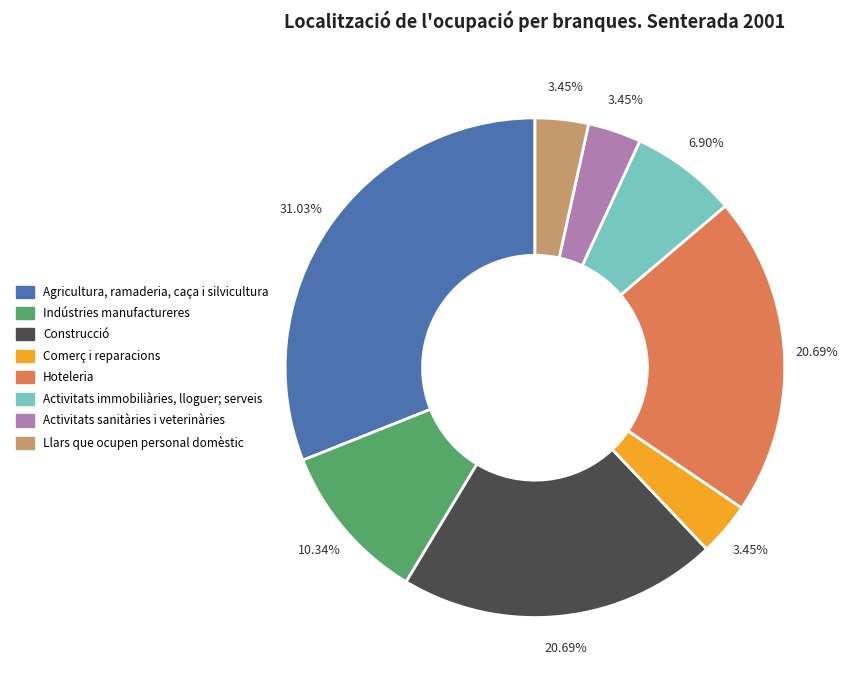

Does any single category account for the majority?

No